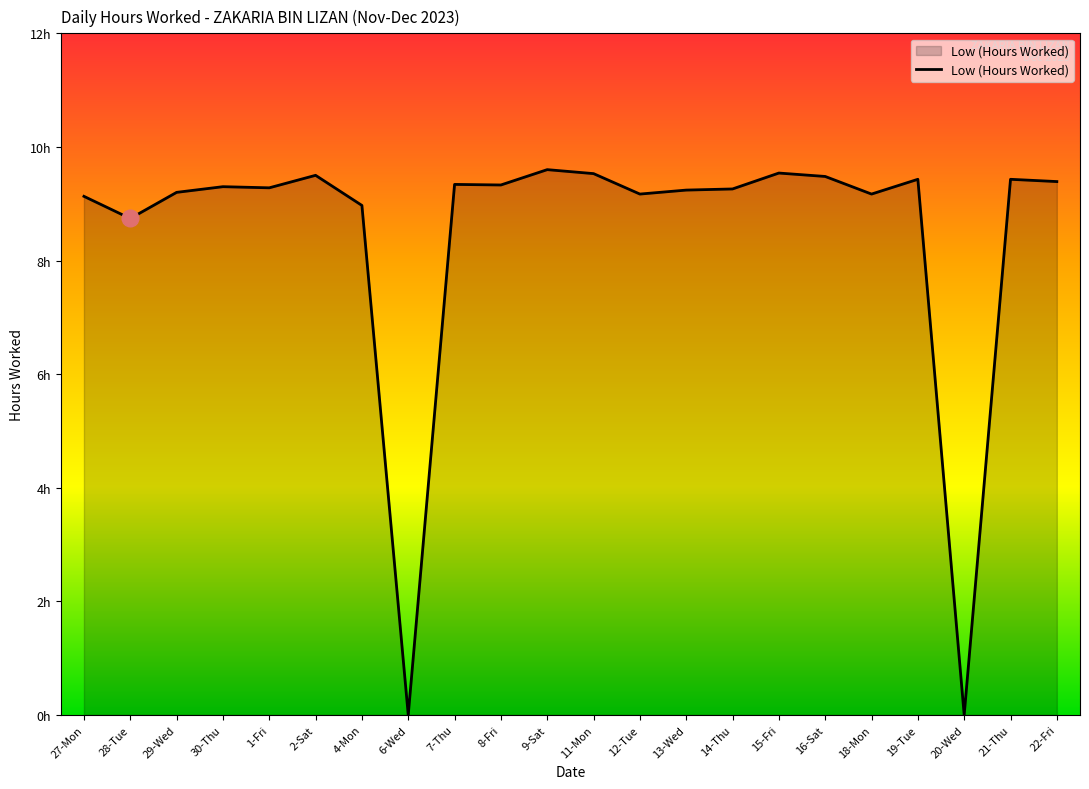

Does the chart have visible grid lines?

No